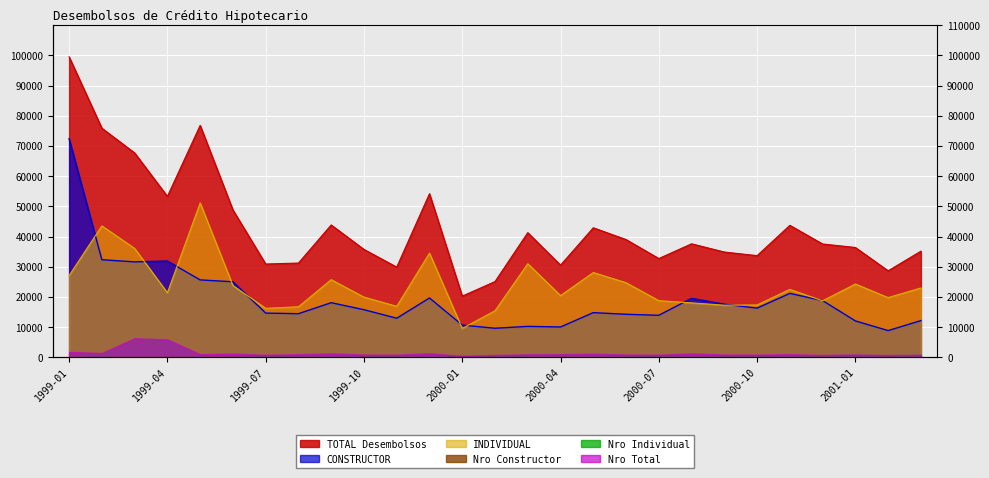

How many interior local peaks does the CONSTRUCTOR series have?

7